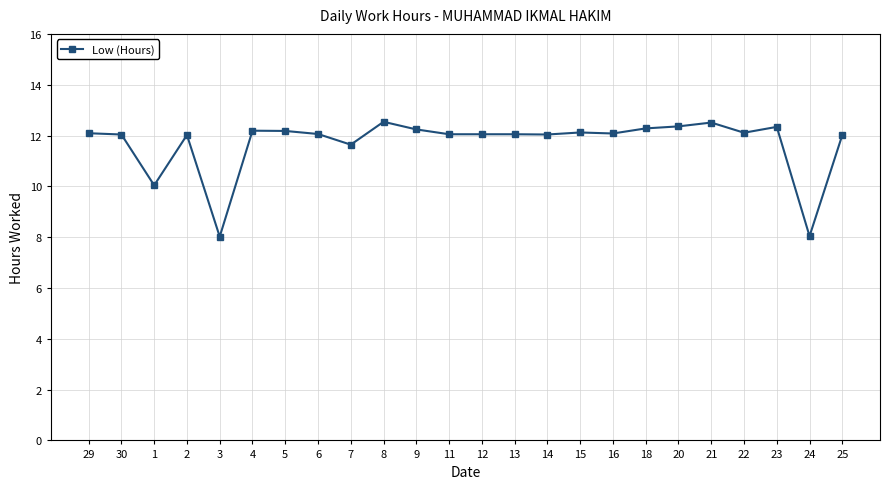

True or false: the data shows 16.2 at 25.

False